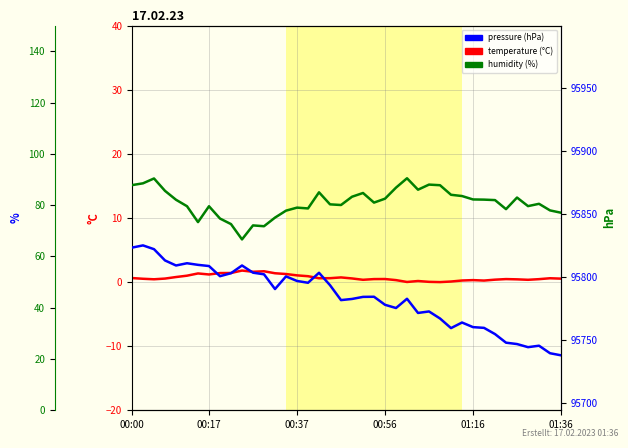

How many data points in humidity are above 81?

20